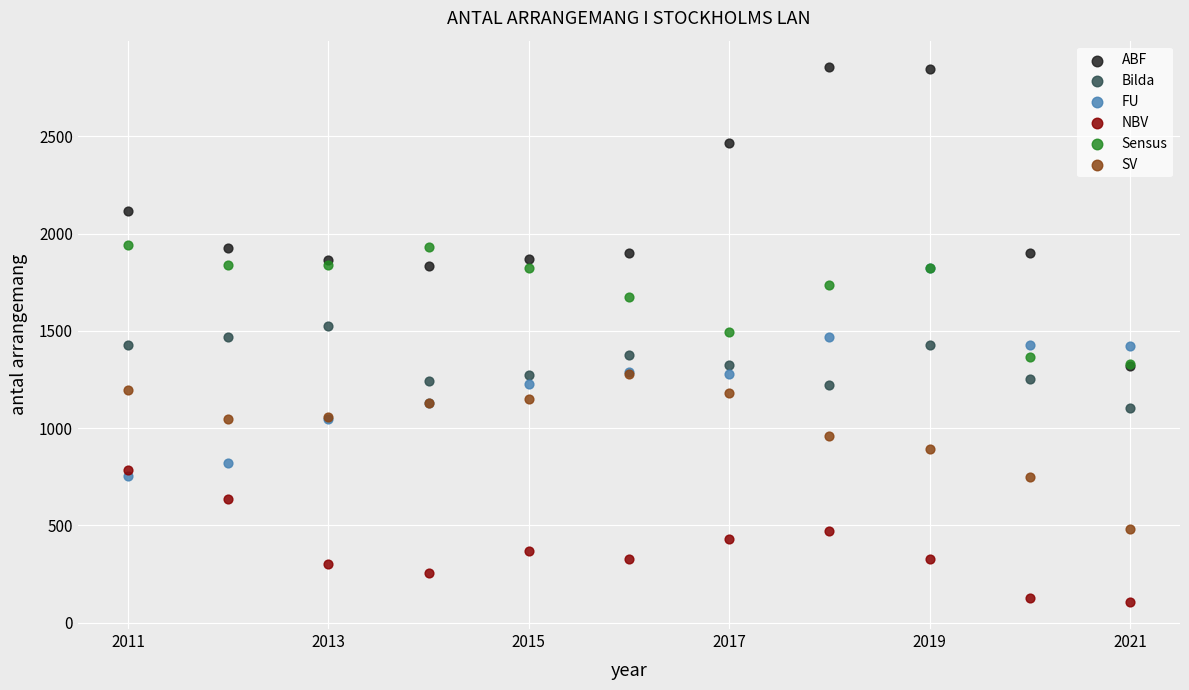

Which series contains the lowest Y value?

NBV